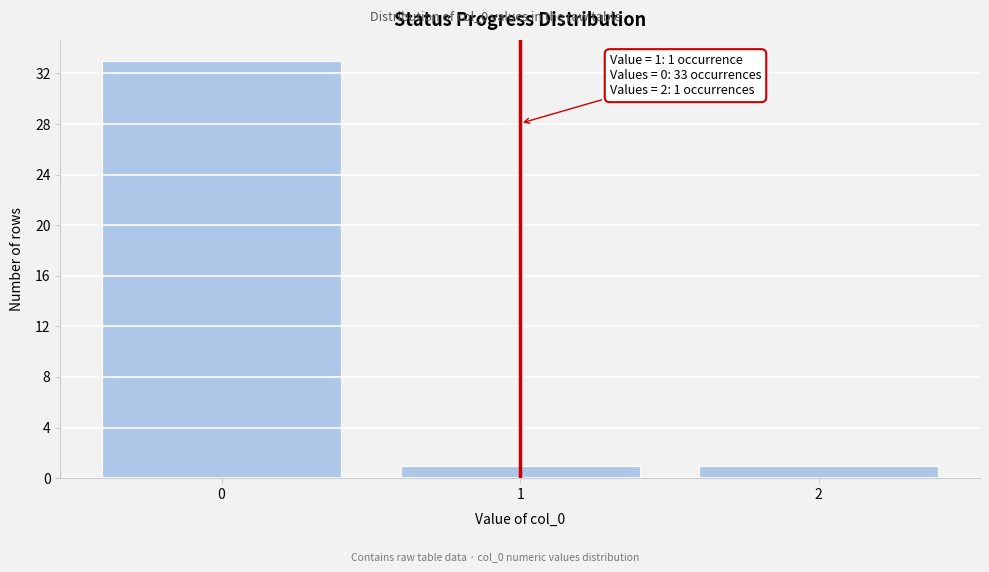

Reading left to right, list all the values displayed in this chart.

0=33	1=1	2=1